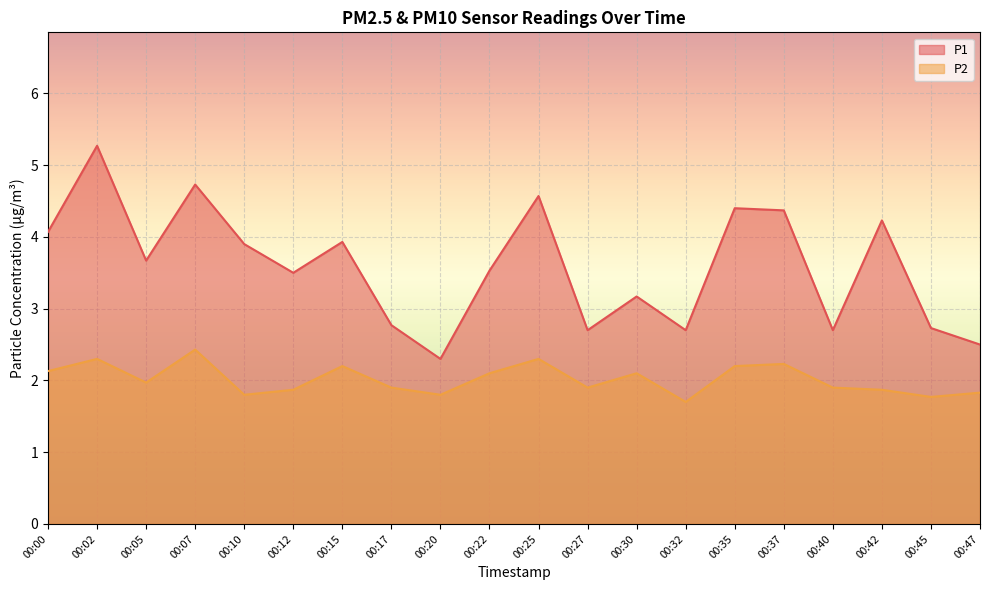

In P2, how many points are higher than both neighbors (excluding endpoints)?

6